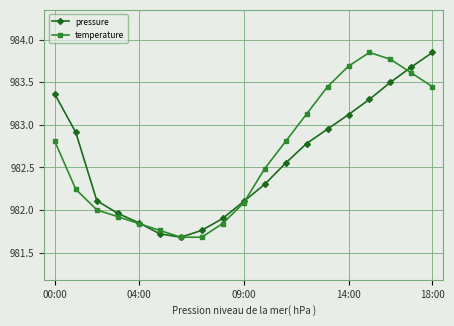

What is the value of the temperature point at the 8th from the left?

981.7